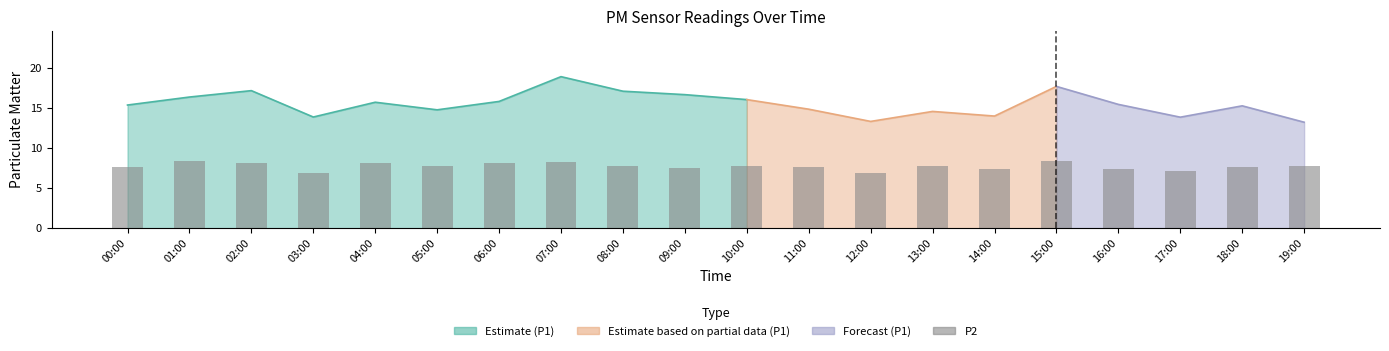

True or false: the data shows 12.9 at 01:00.

False